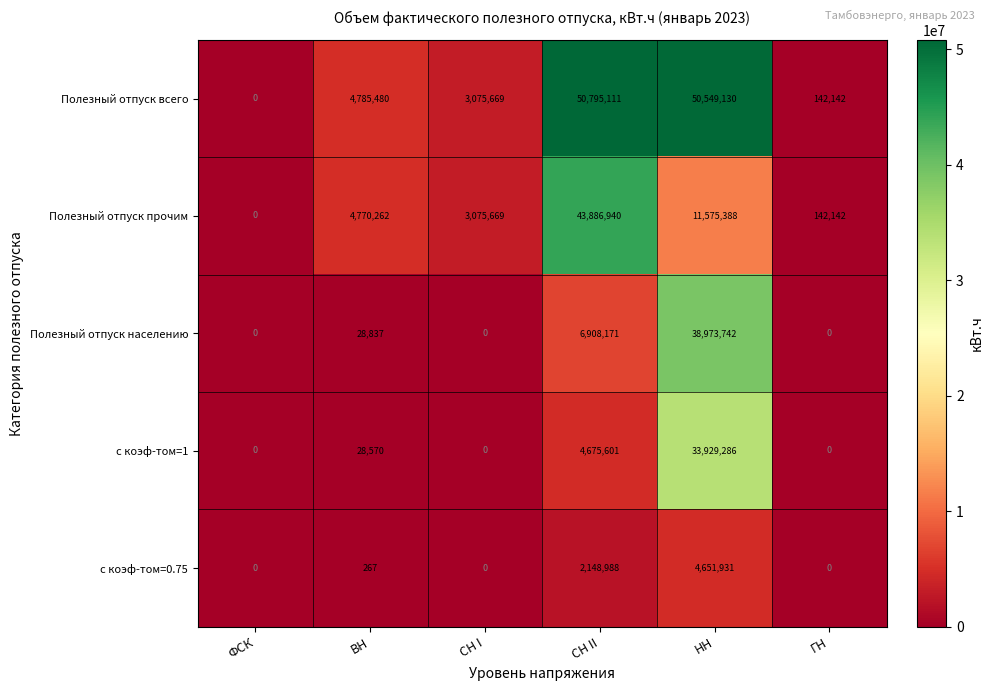

Reading left to right, extract all data points from this chart.

Полезный отпуск всего: 0	4785480	3075669	50795111	50549130	142142
Полезный отпуск прочим: 0	4770262	3075669	43886940	11575388	142142
Полезный отпуск населению: 0	28837	0	6908171	38973742	0
с коэф-том=1: 0	28570	0	4675601	33929286	0
с коэф-том=0.75: 0	267	0	2148988	4651931	0